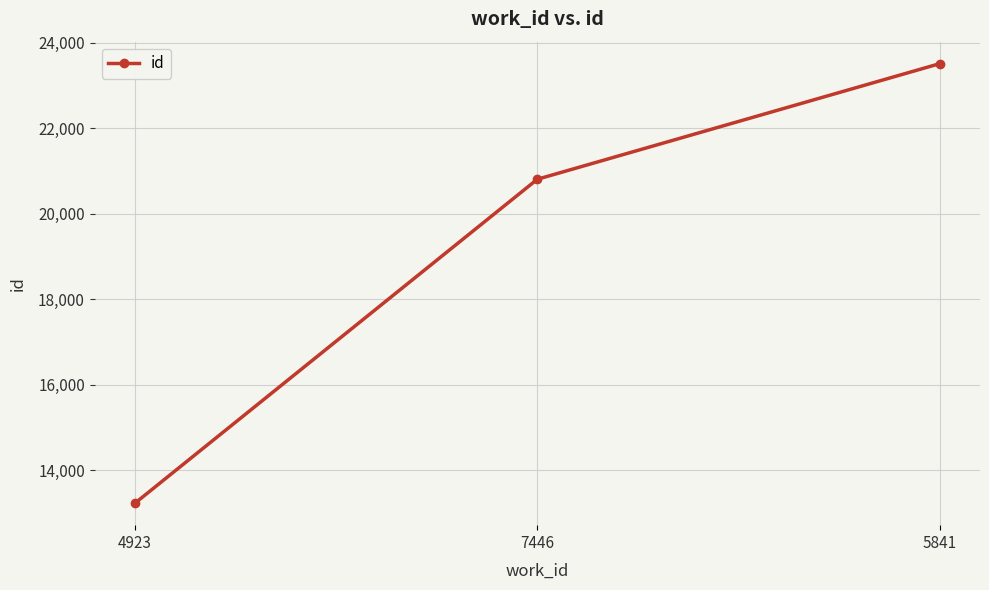

Reading right to left, transcribe all the data shown in this chart.

23509	20807	13235